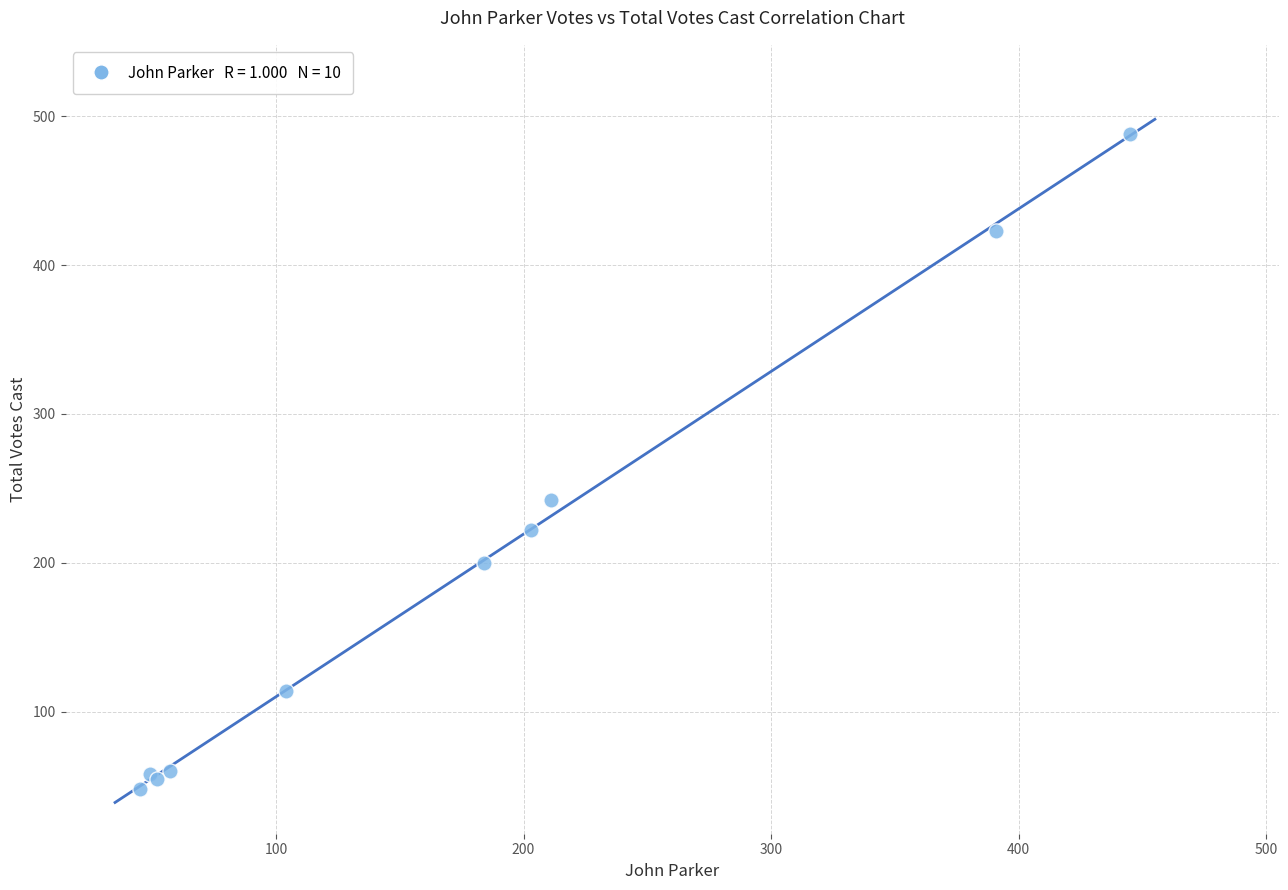

What Y value in the scatter plot is closest to 268?

242